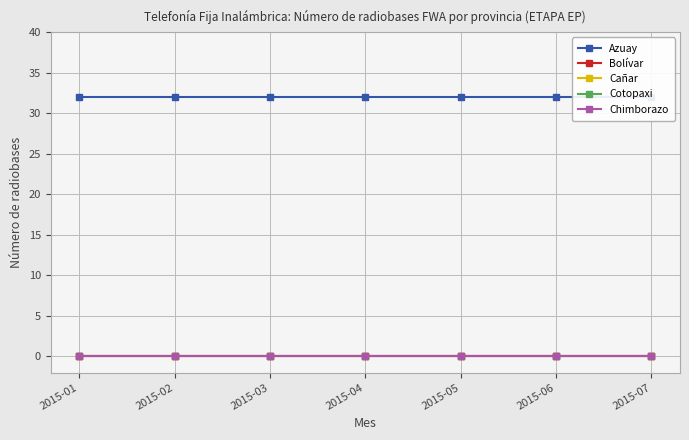

Rank the series at 2015-05 from highest to lowest value.

Azuay, Bolívar, Cañar, Cotopaxi, Chimborazo